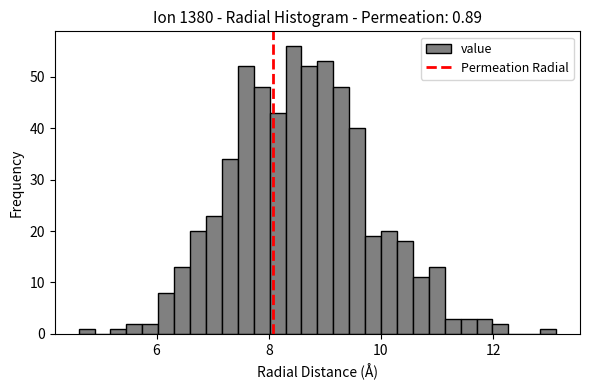

Around what value on the x-axis is the tallest bar? Give the approximate position of its centre, as read against the axis.

8.4